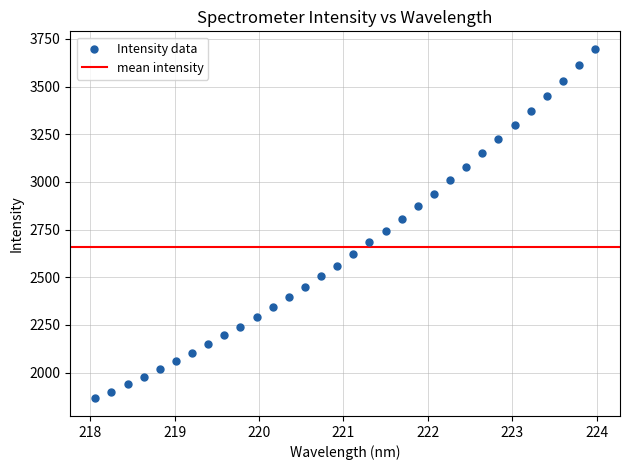

What is the range of Y values (max minus min)?

1833.7